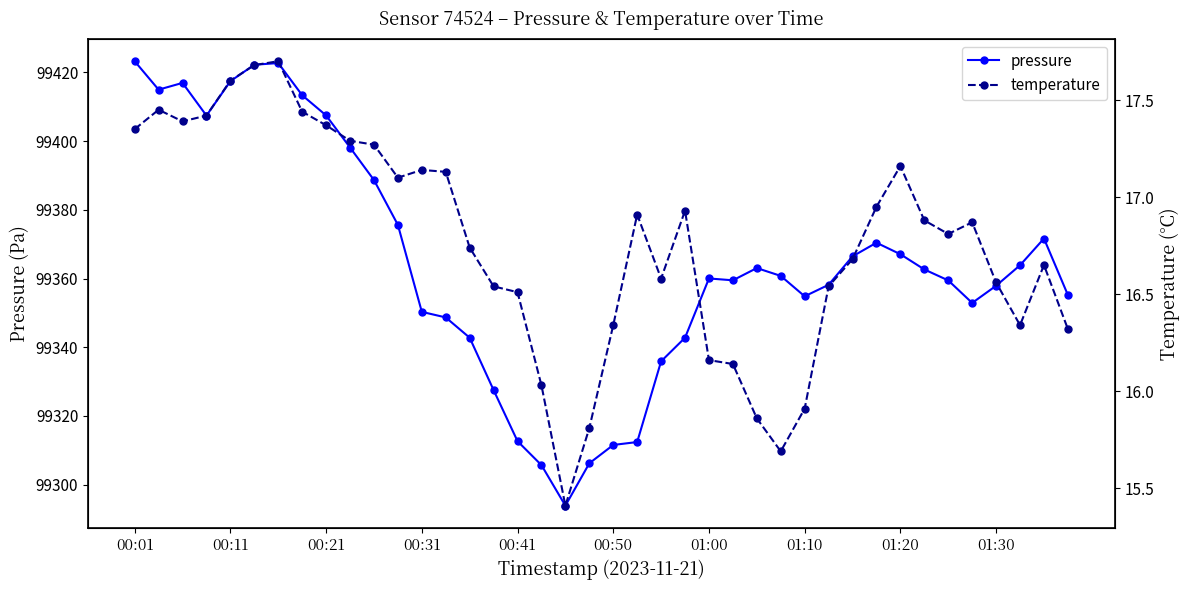

What is the total value across all series at 18?

99309.3